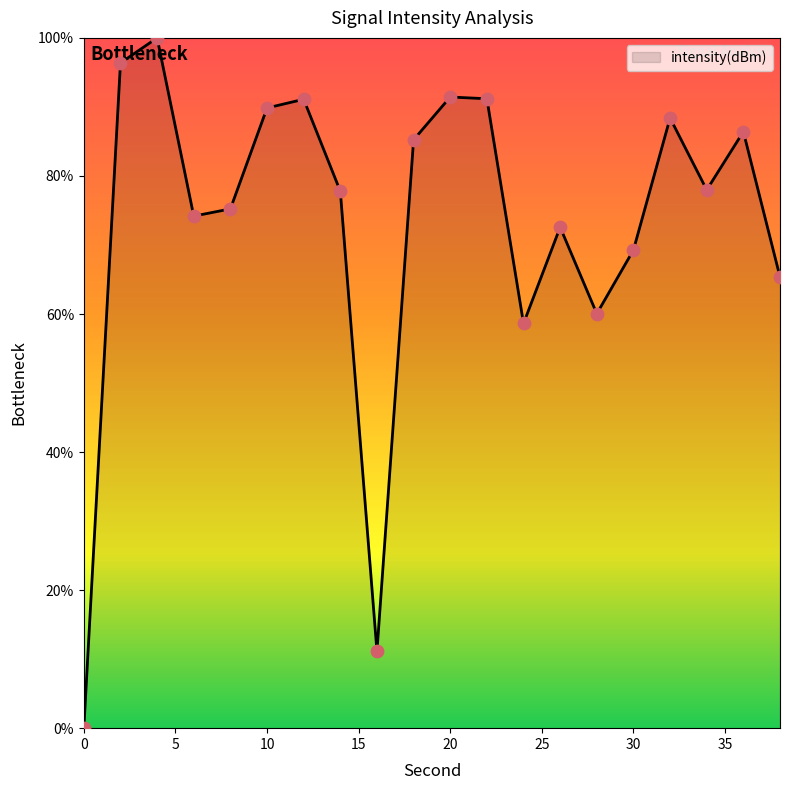

What is the maximum value shown in the chart?

100.0